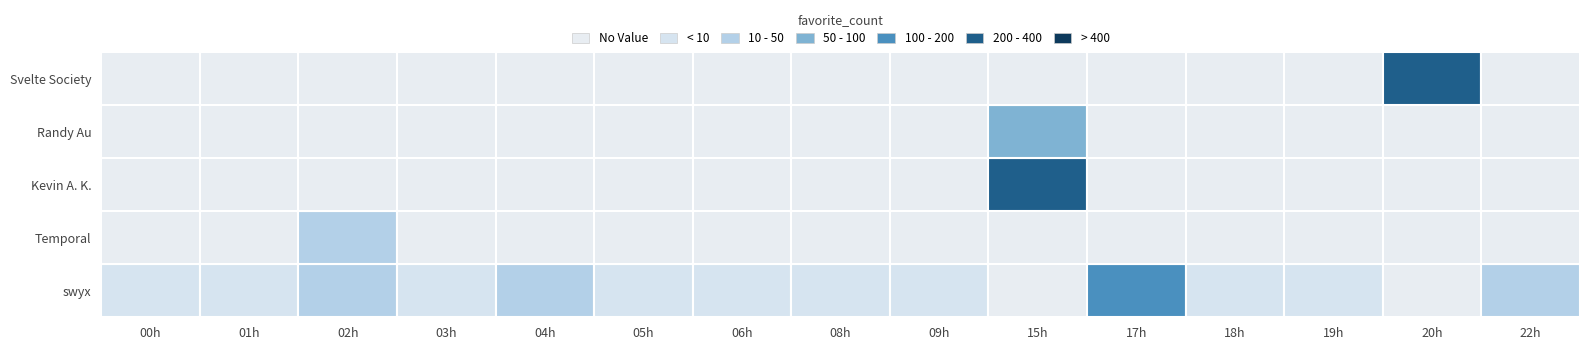

Reading left to right, list all the values displayed in this chart.

swyx: 2021-11-23T00=2	2021-11-23T01=6	2021-11-23T02=15	2021-11-23T03=5	2021-11-23T04=10	2021-11-23T05=2	2021-11-23T06=2	2021-11-23T08=1	2021-11-23T09=2	2021-11-23T15=0	2021-11-23T17=169	2021-11-23T18=2	2021-11-23T19=1	2021-11-23T20=0	2021-11-23T22=15
Temporal: 2021-11-23T00=0	2021-11-23T01=0	2021-11-23T02=11	2021-11-23T03=0	2021-11-23T04=0	2021-11-23T05=0	2021-11-23T06=0	2021-11-23T08=0	2021-11-23T09=0	2021-11-23T15=0	2021-11-23T17=0	2021-11-23T18=0	2021-11-23T19=0	2021-11-23T20=0	2021-11-23T22=0
Kevin A. K.: 2021-11-23T00=0	2021-11-23T01=0	2021-11-23T02=0	2021-11-23T03=0	2021-11-23T04=0	2021-11-23T05=0	2021-11-23T06=0	2021-11-23T08=0	2021-11-23T09=0	2021-11-23T15=352	2021-11-23T17=0	2021-11-23T18=0	2021-11-23T19=0	2021-11-23T20=0	2021-11-23T22=0
Randy Au: 2021-11-23T00=0	2021-11-23T01=0	2021-11-23T02=0	2021-11-23T03=0	2021-11-23T04=0	2021-11-23T05=0	2021-11-23T06=0	2021-11-23T08=0	2021-11-23T09=0	2021-11-23T15=98	2021-11-23T17=0	2021-11-23T18=0	2021-11-23T19=0	2021-11-23T20=0	2021-11-23T22=0
Svelte Society: 2021-11-23T00=0	2021-11-23T01=0	2021-11-23T02=0	2021-11-23T03=0	2021-11-23T04=0	2021-11-23T05=0	2021-11-23T06=0	2021-11-23T08=0	2021-11-23T09=0	2021-11-23T15=0	2021-11-23T17=0	2021-11-23T18=0	2021-11-23T19=0	2021-11-23T20=303	2021-11-23T22=0